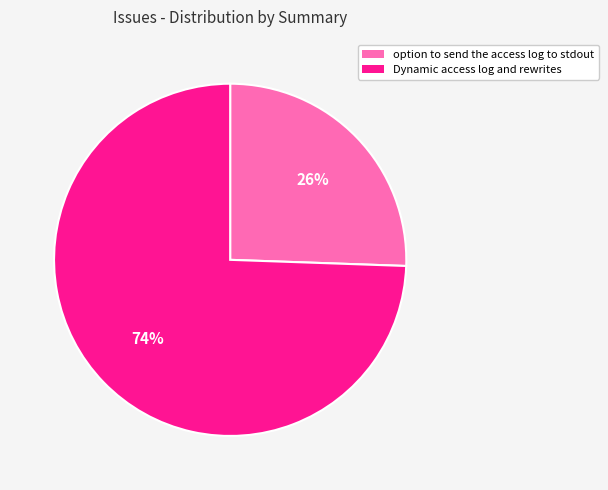

Combined, do option to send the access log to stdout and Dynamic access log and rewrites account for over 50%?

Yes